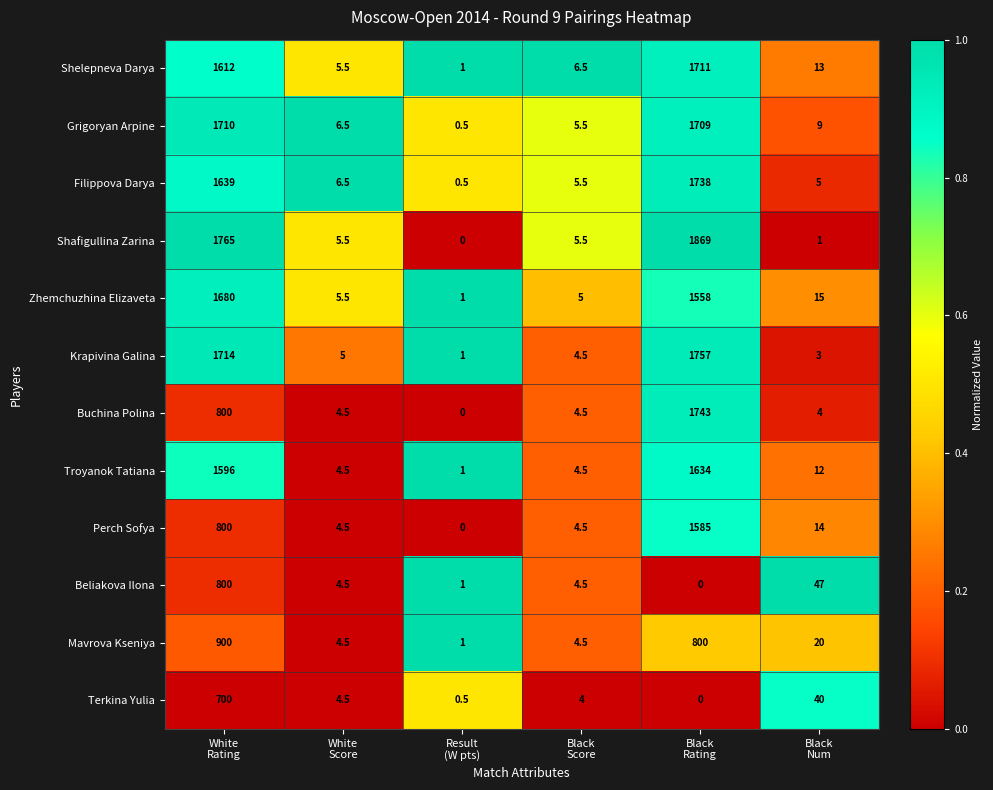

What is the sum of all Shafigullina Zarina values?

3646.0